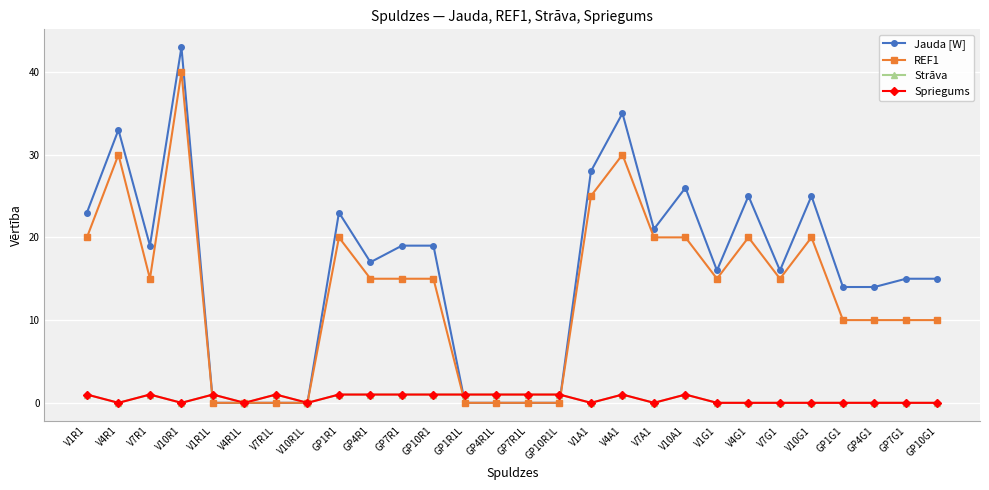

Where is the first local maximum for Jauda [W]?

V4R1